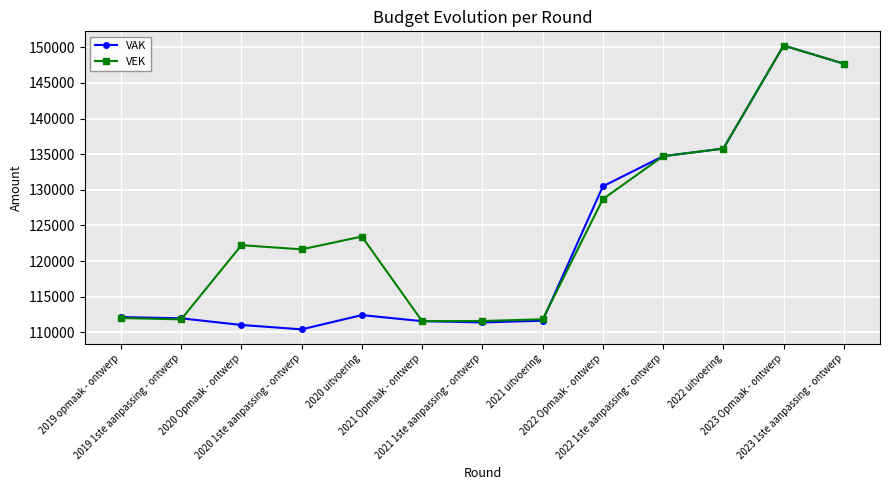

What is the minimum value for VAK?

110409